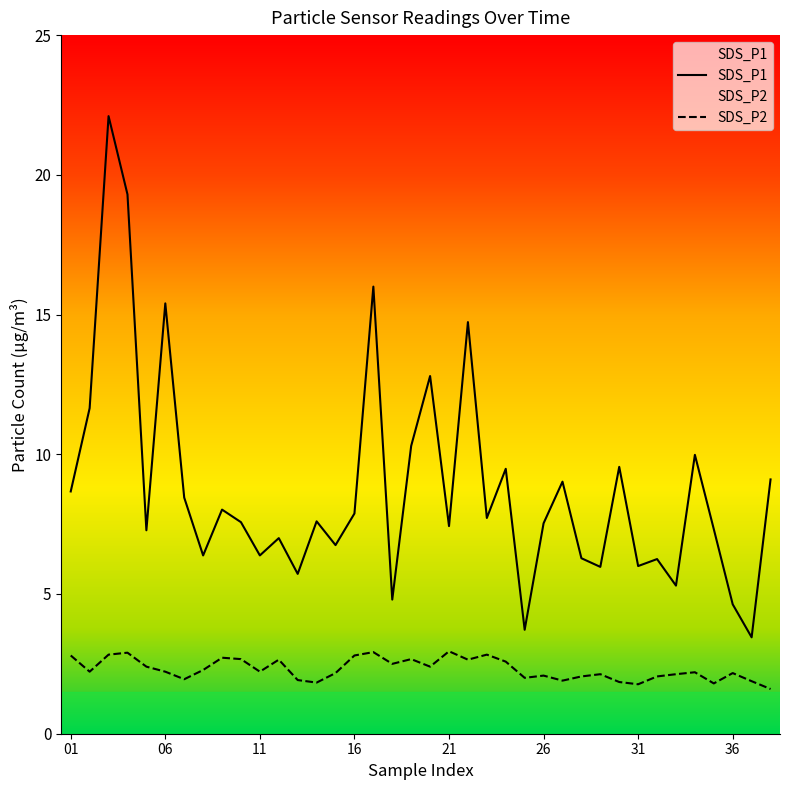

What are all the series names shown in the legend?

SDS_P1, SDS_P2